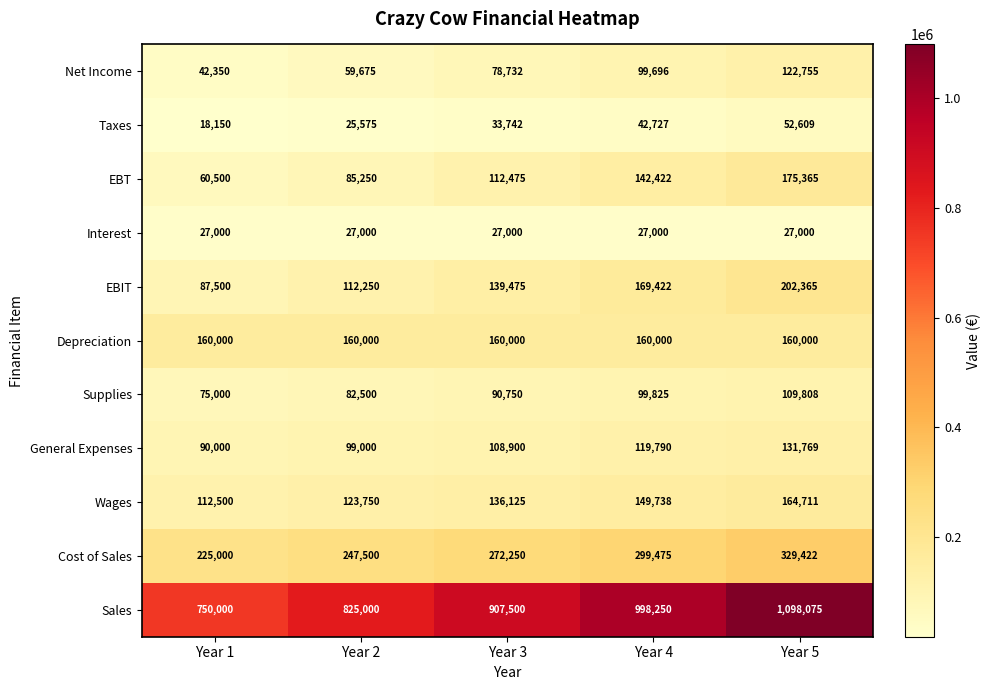

At Year 4, list the series in order from largest to smallest.

Sales, Cost of Sales, EBIT, Depreciation, Wages, EBT, General Expenses, Supplies, Net Income, Taxes, Interest